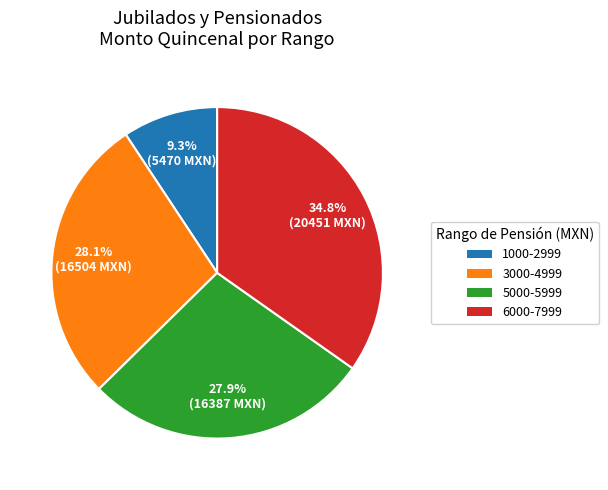

To the nearest percent, what is the difference between the largest and smallest slice percentages?

25%